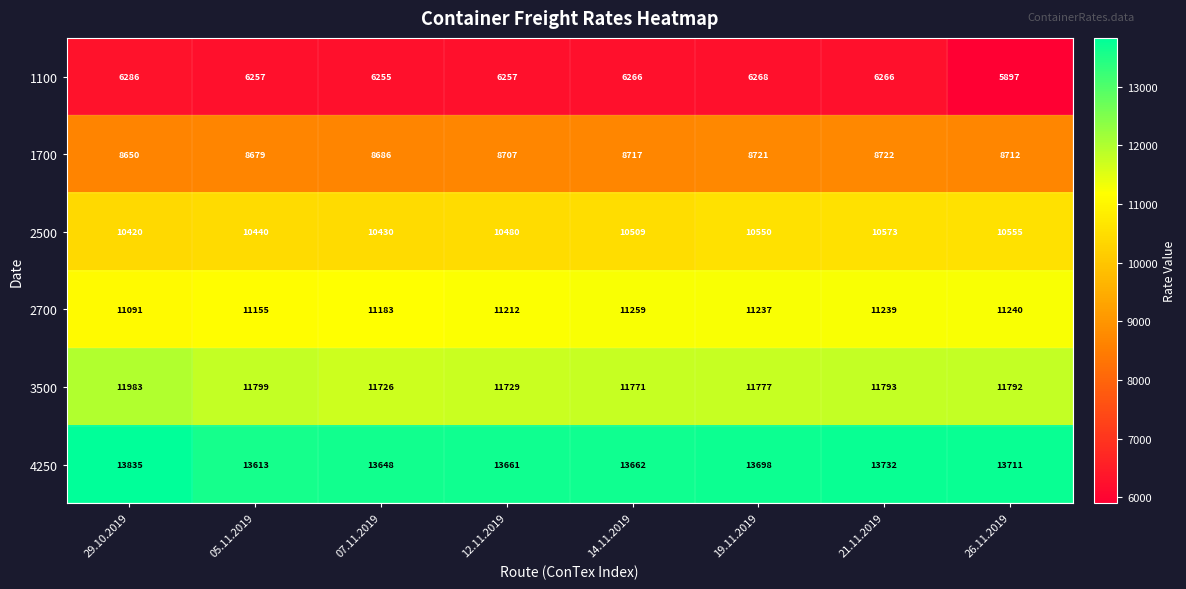

The 3500 series shows 11771 at 14.11.2019. True or false?

True